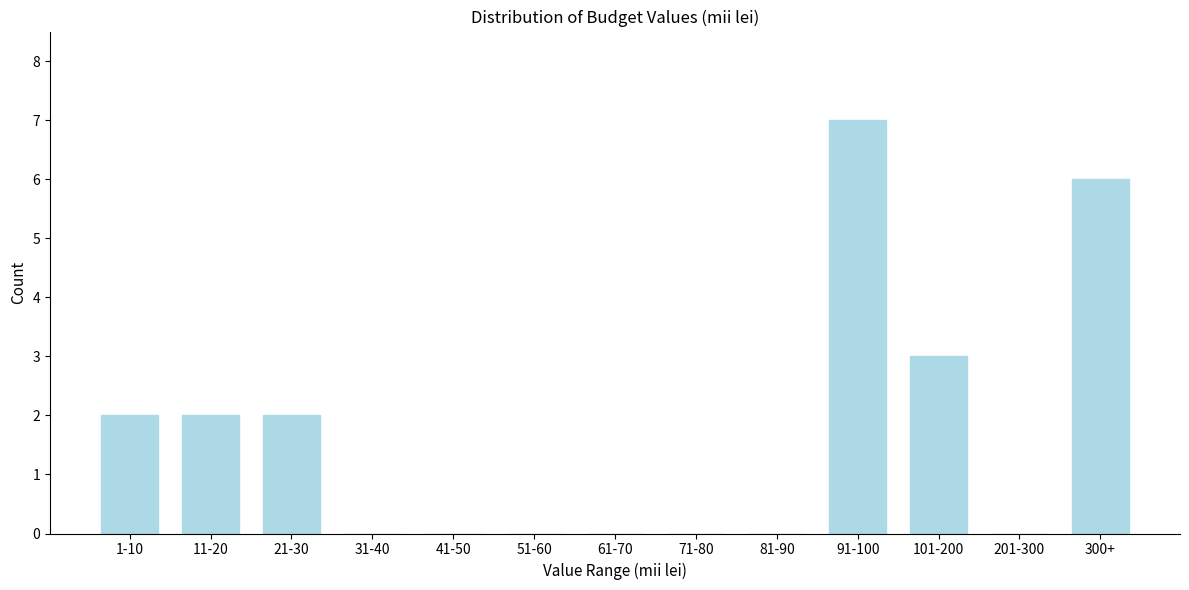

Reading left to right, extract all data points from this chart.

1-10=2	11-20=2	21-30=2	31-40=0	41-50=0	51-60=0	61-70=0	71-80=0	81-90=0	91-100=7	101-200=3	201-300=0	300+=6